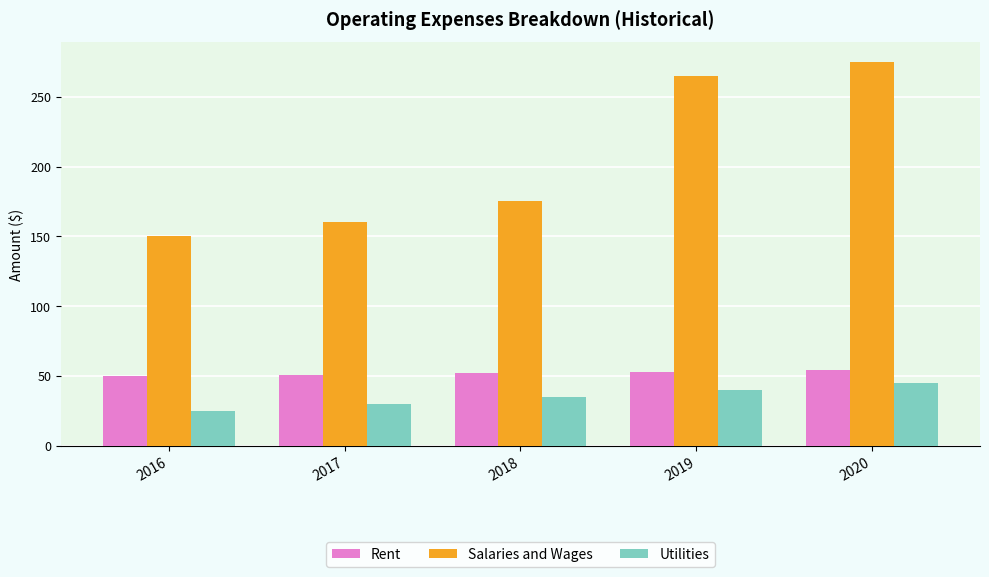

Where is Salaries and Wages nearest to the value 212?

2018